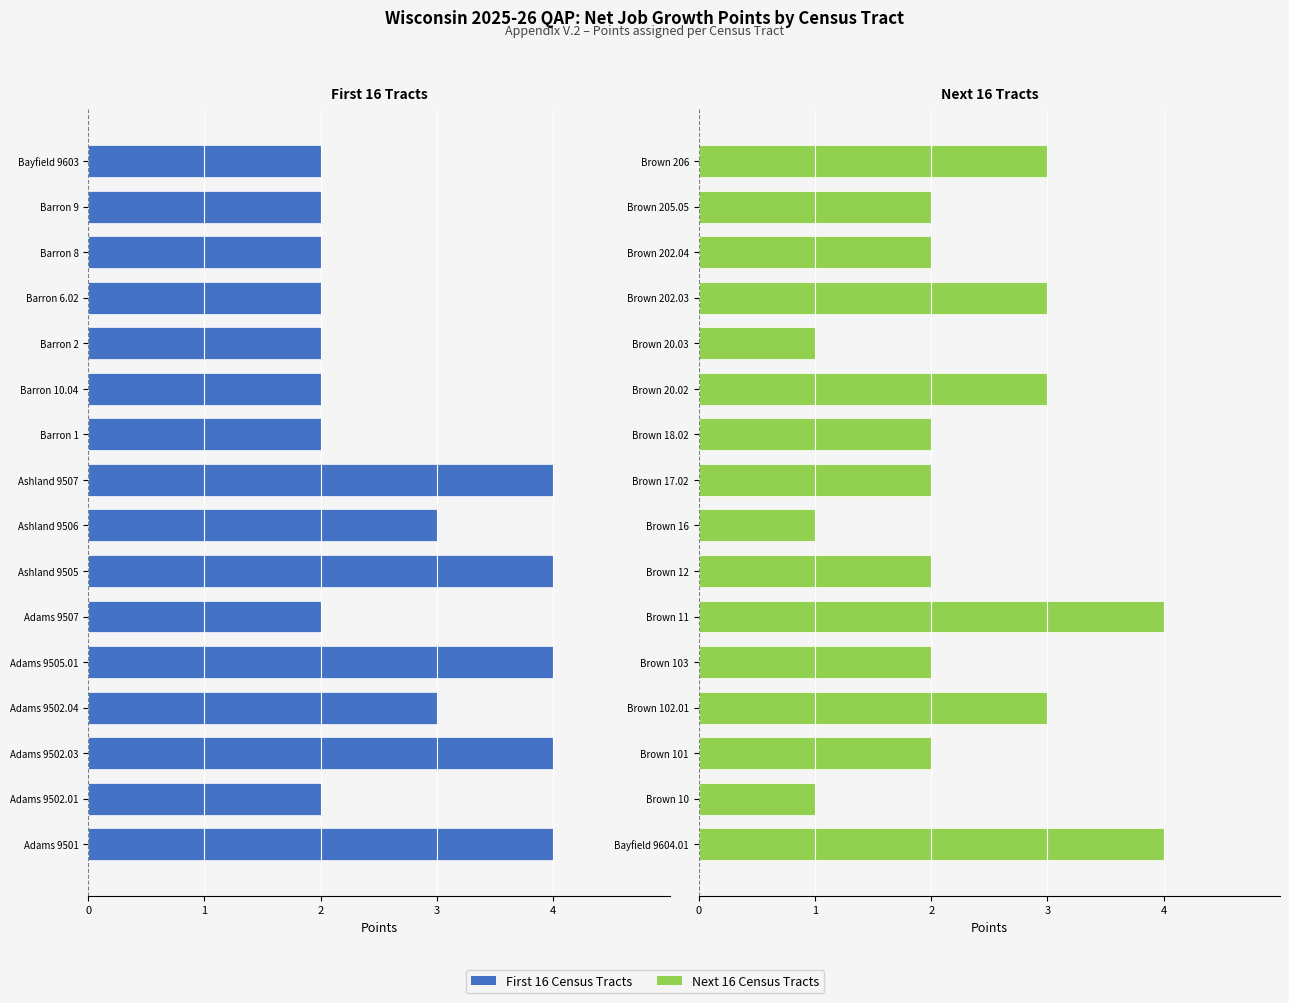

At 11, list the series in order from largest to smallest.

Right Panel, Left Panel